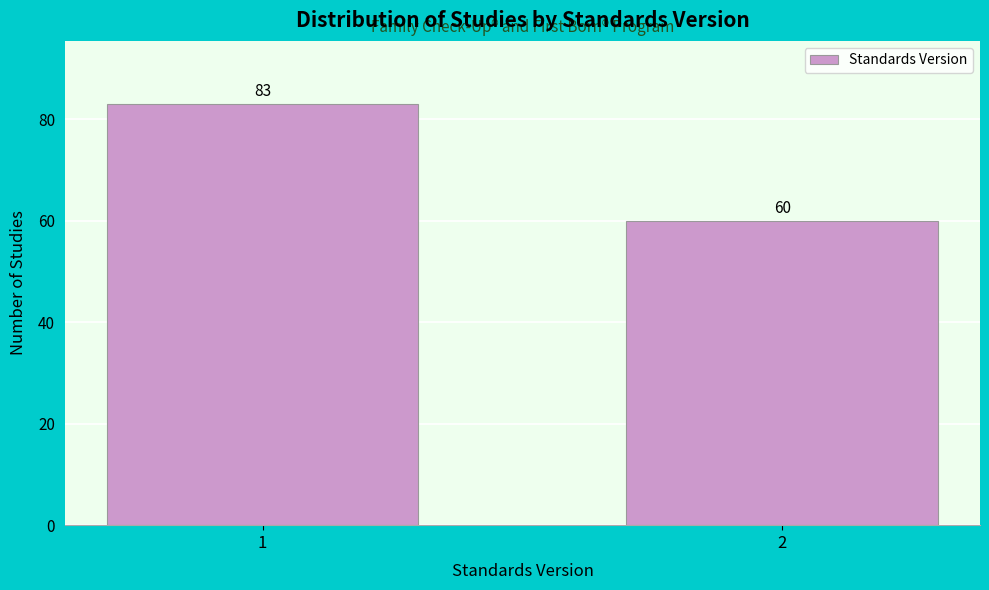

Reading left to right, what are all the values shown in this chart?

83	60